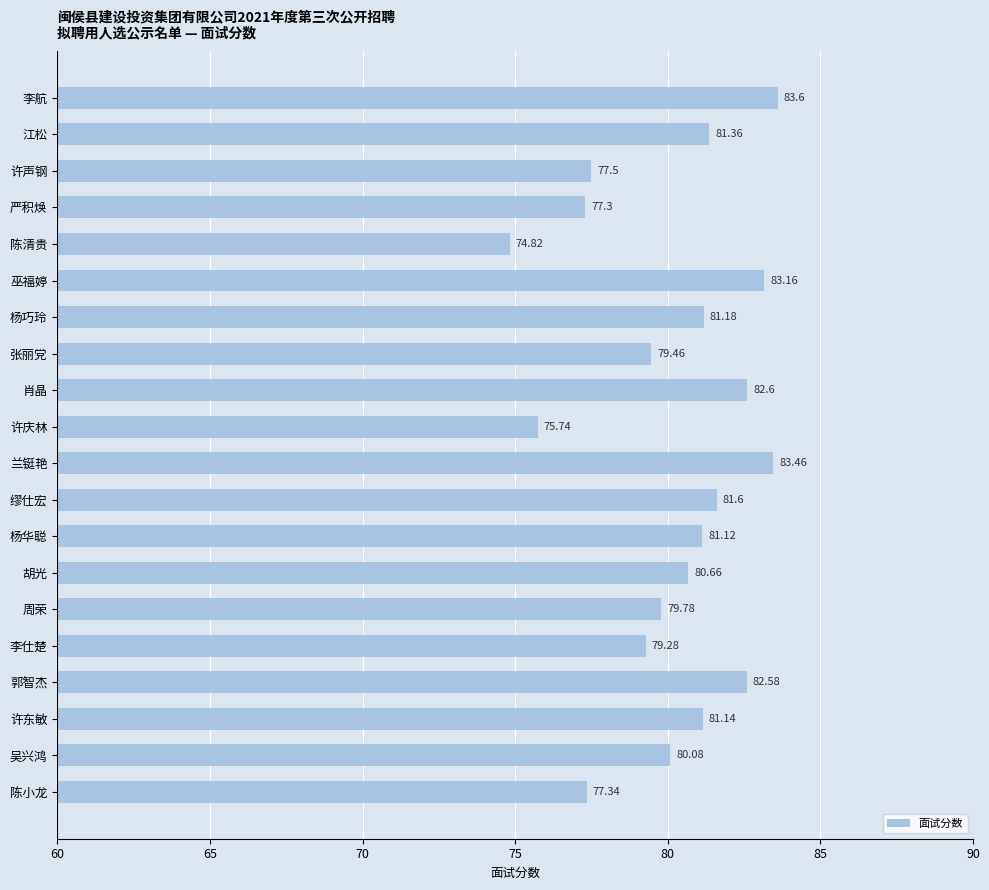

What is the difference between the maximum and minimum values?

8.8